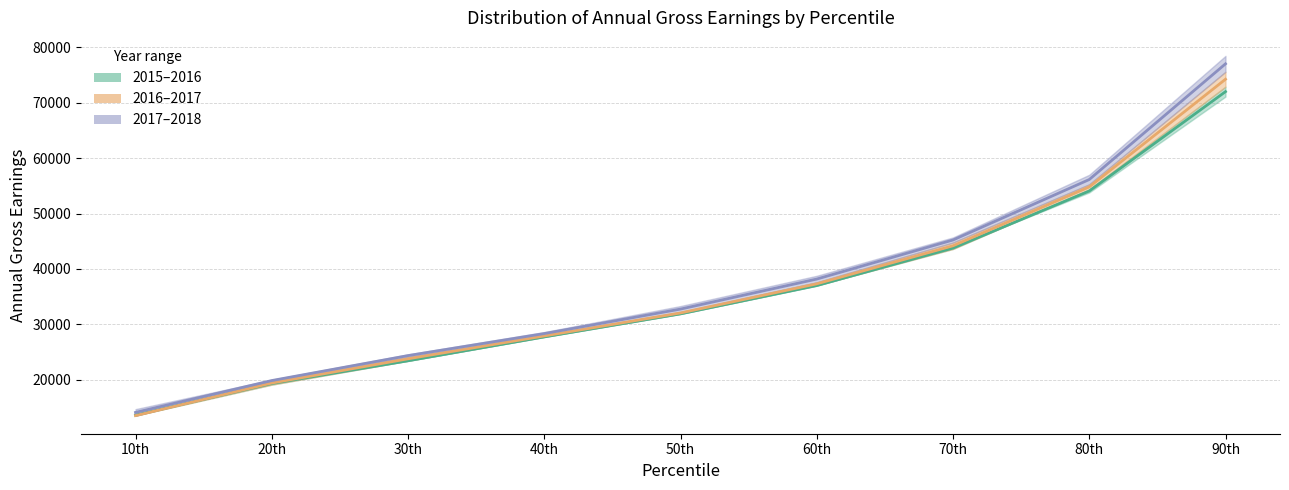

Rank the series by their maximum value, from highest to lowest.

2017, 2016, 2015